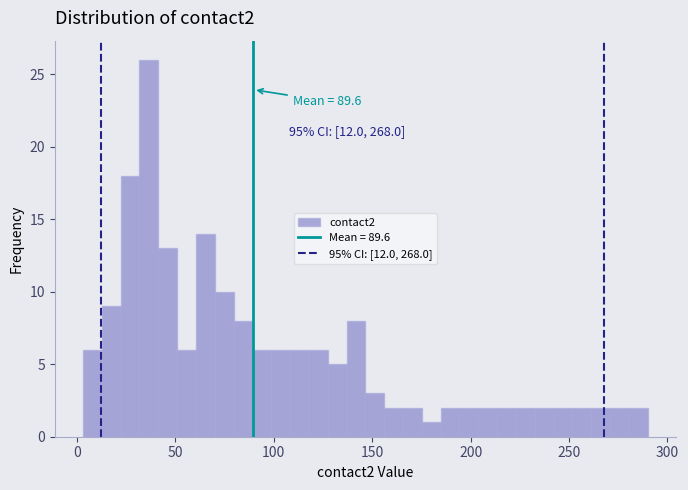

Read against the x-axis, roughly where is the centre of the tallest bar?

35